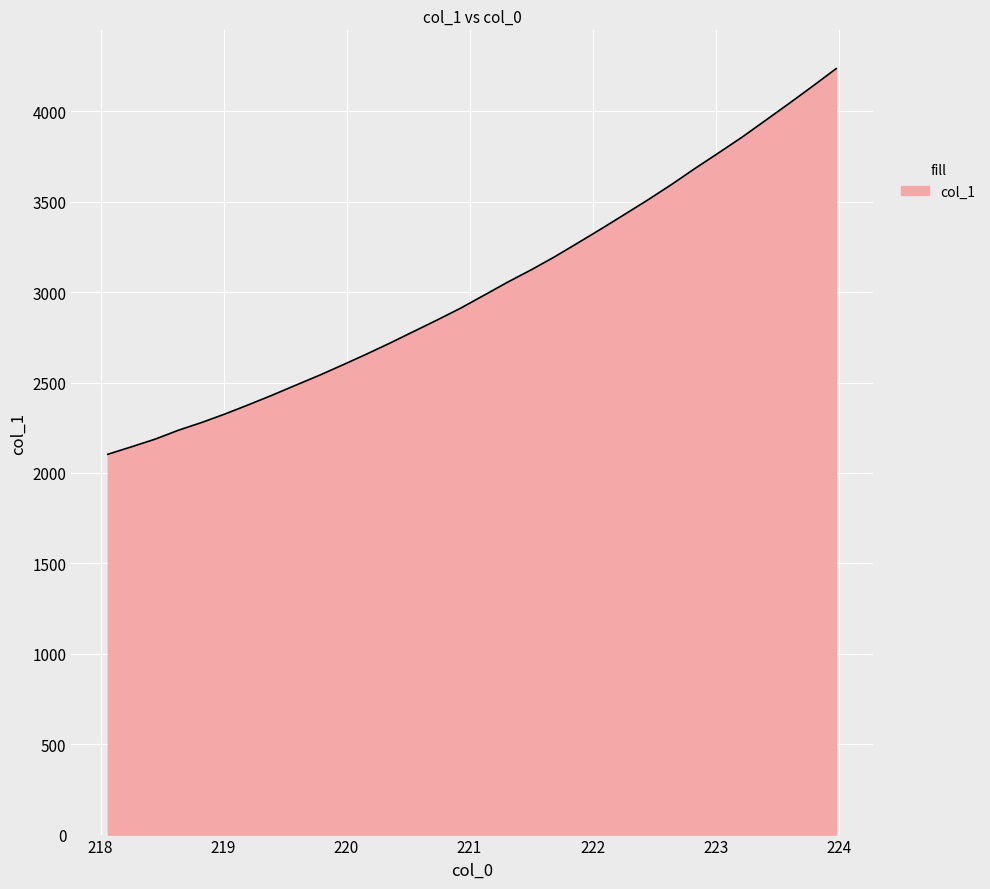

How many lines are shown in the chart?

1